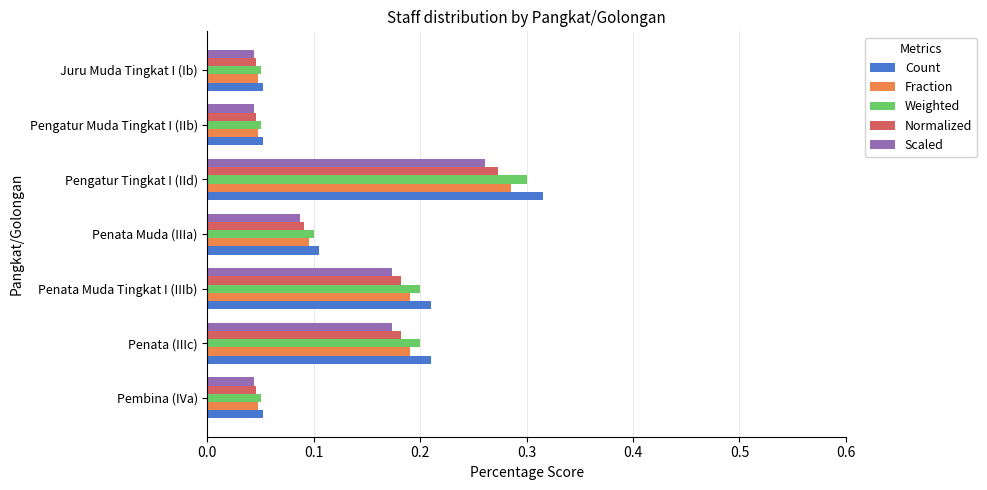

How many Scaled values are between 0 and 1?

7